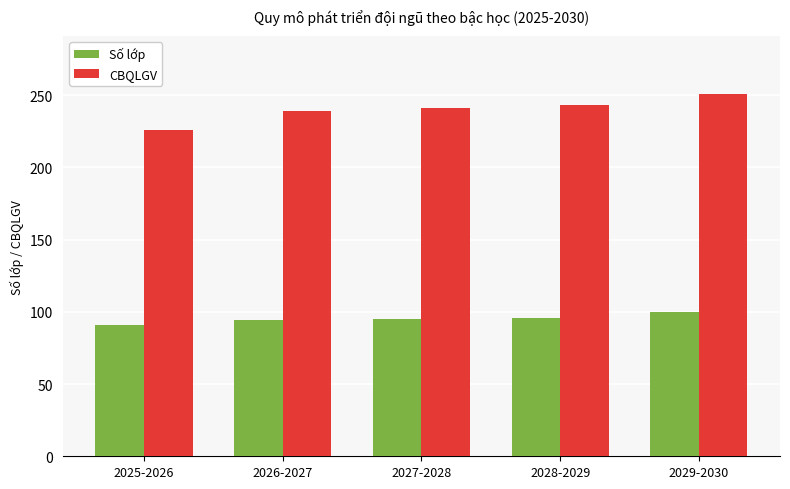

What is the spread (max minus min) of values at 2025-2026?

135